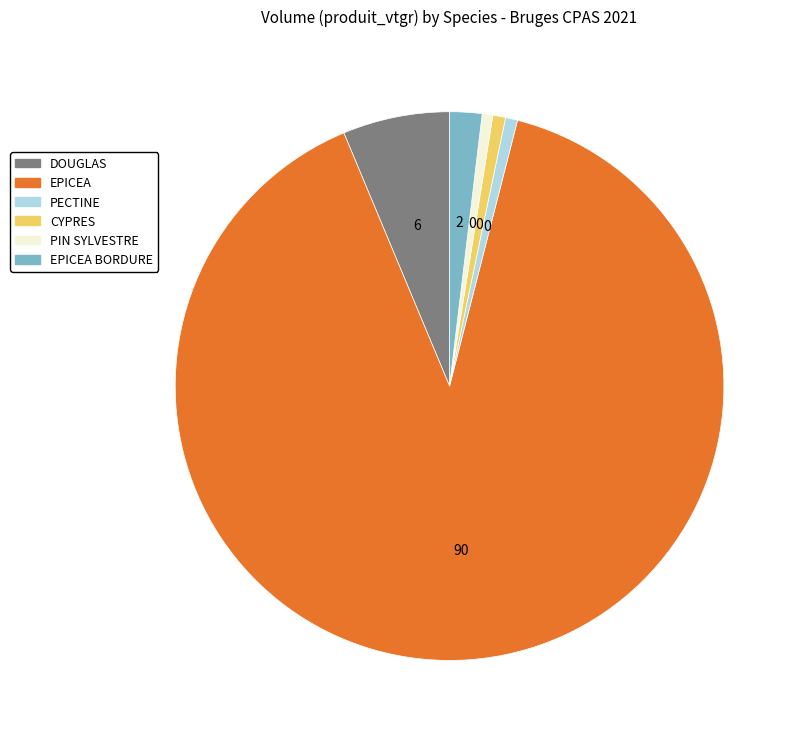

Is there a majority slice in this chart?

Yes